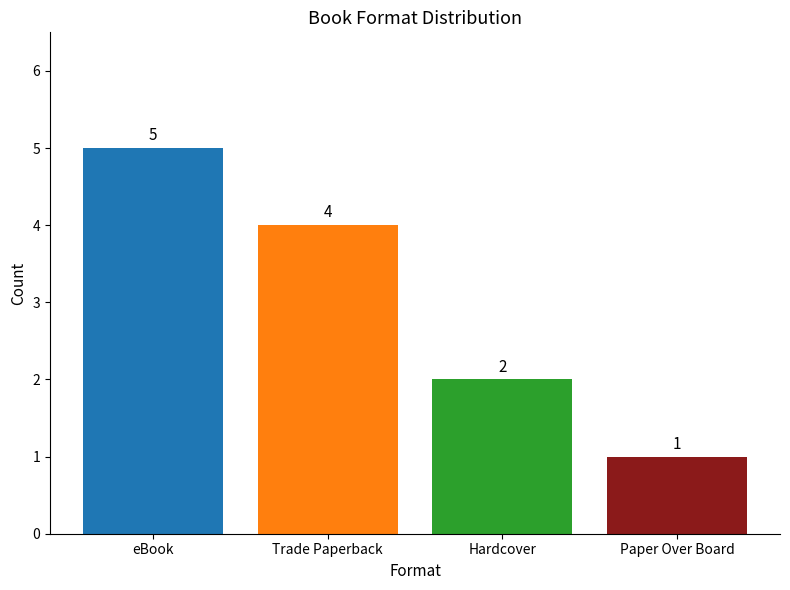

How many bars are there in total?

4